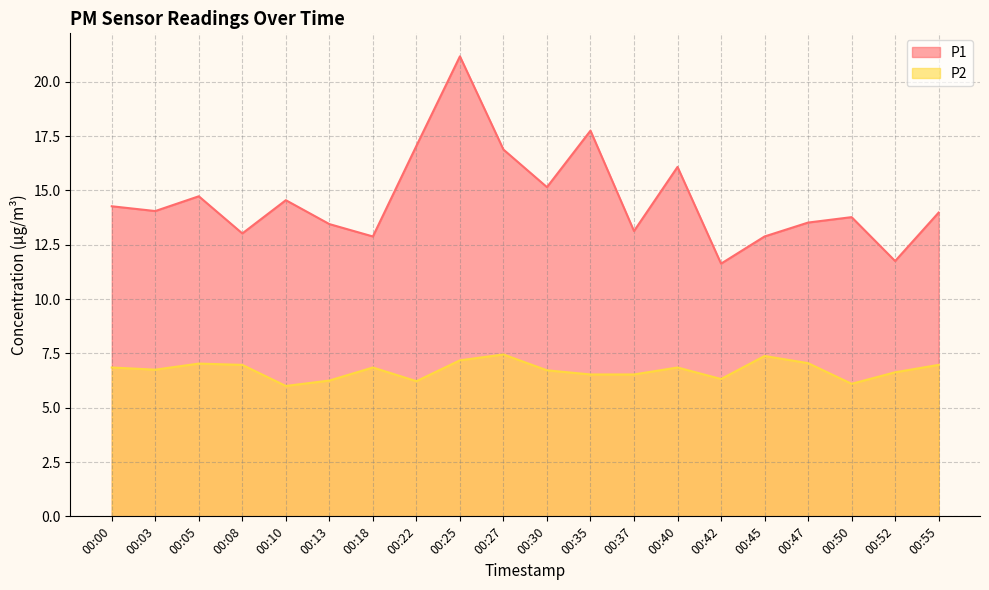

True or false: P2 and P1 cross at least once.

False